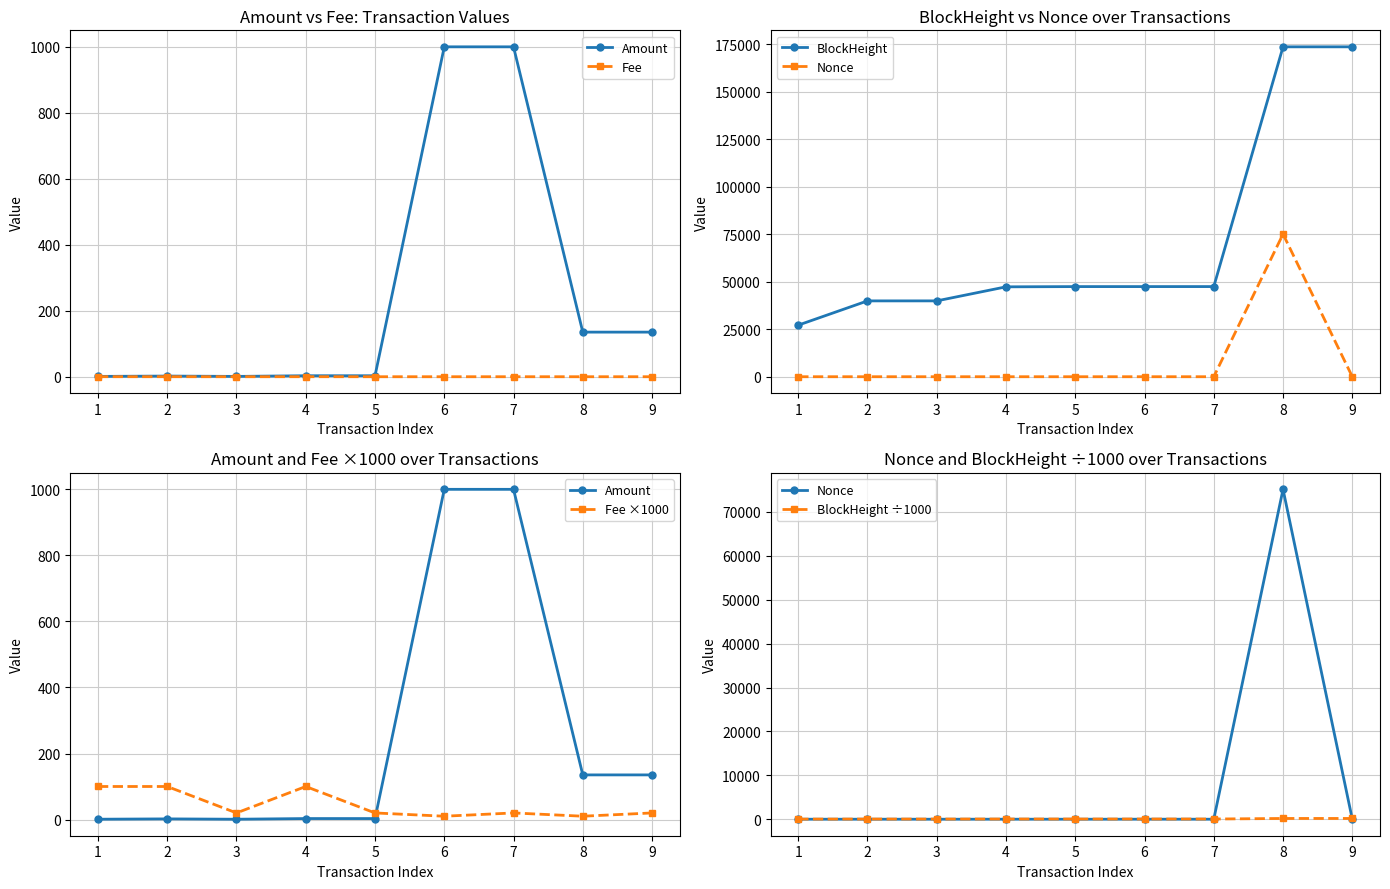

Which category has the highest value across all series?

9